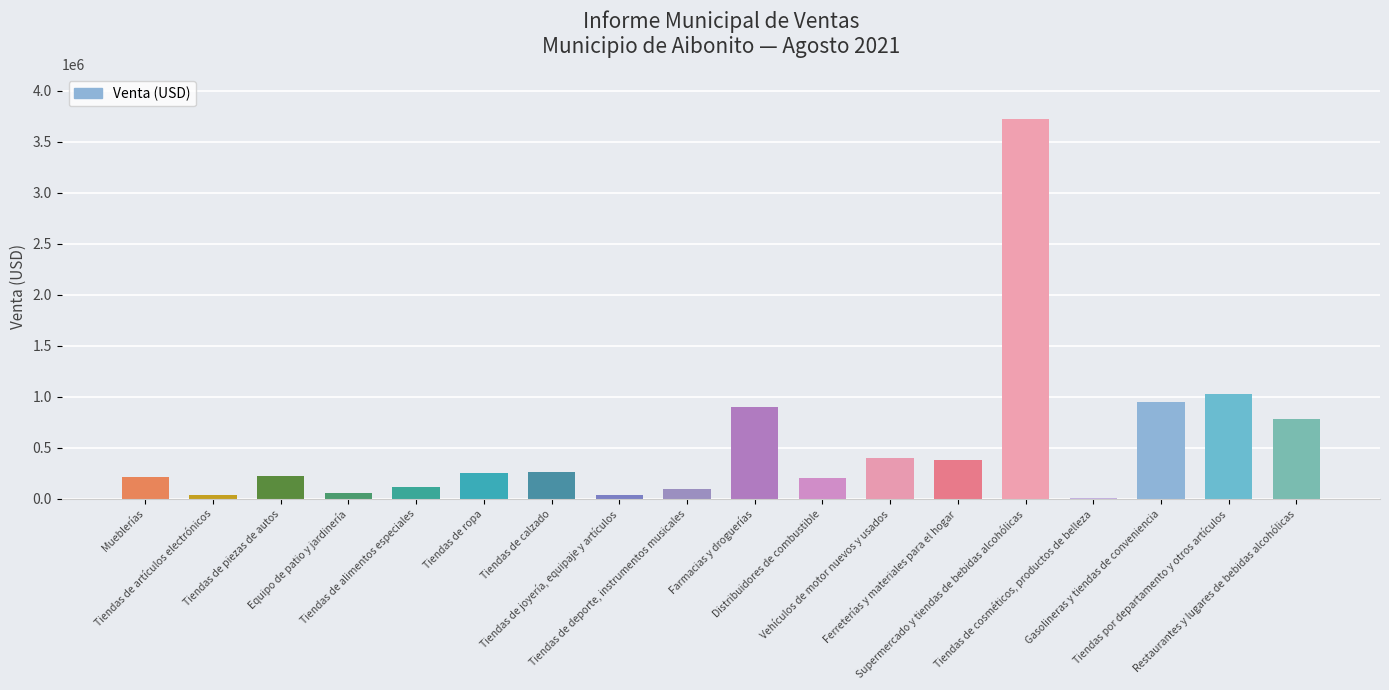

True or false: the data shows 60676.7 at Tiendas de ropa.

False